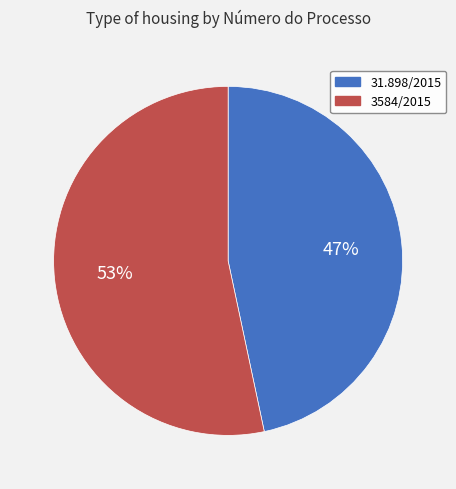

What is the ratio of the value at 31.898/2015 to the value at 3584/2015?

0.9